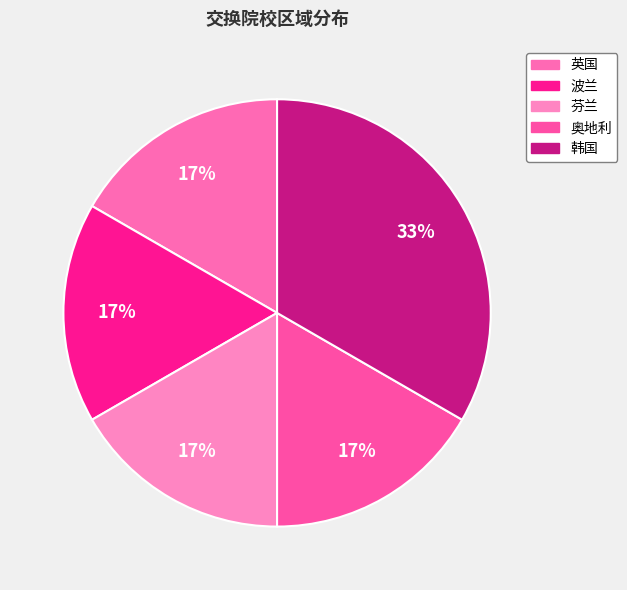

To the nearest percent, what percentage of the pie is 英国?

17%